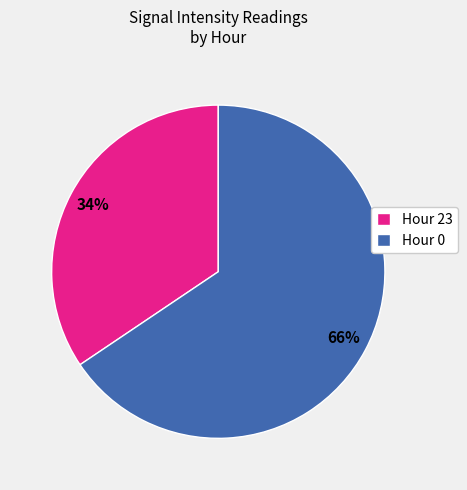

Which slice represents more than half of the pie?

Hour 0